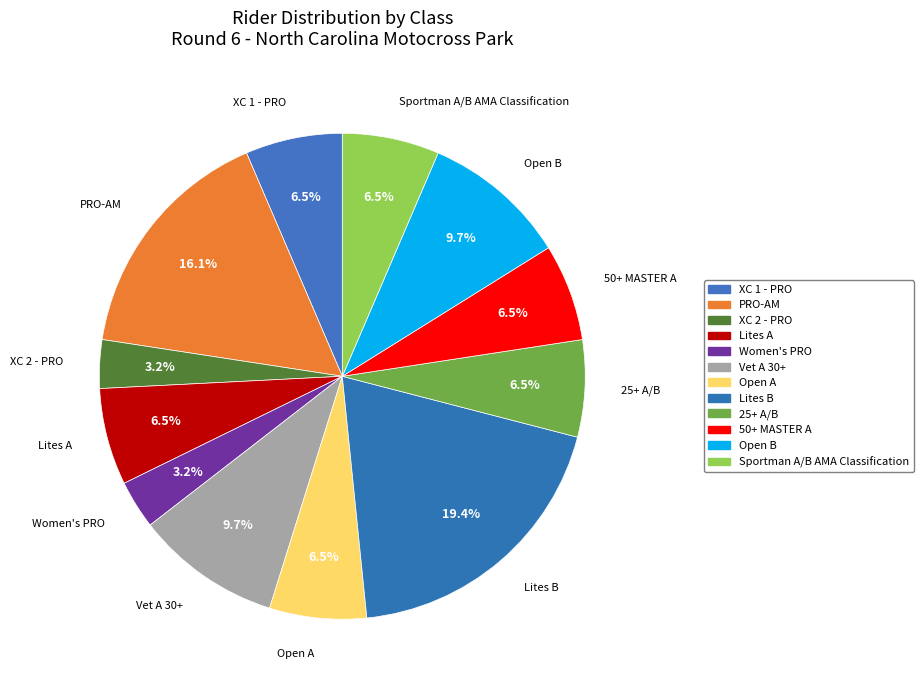

Rank the categories by value from lowest to highest.

XC 2 - PRO, Women's PRO, XC 1 - PRO, Lites A, Open A, 25+ A/B, 50+ MASTER A, Sportman A/B AMA Classification, Vet A 30+, Open B, PRO-AM, Lites B